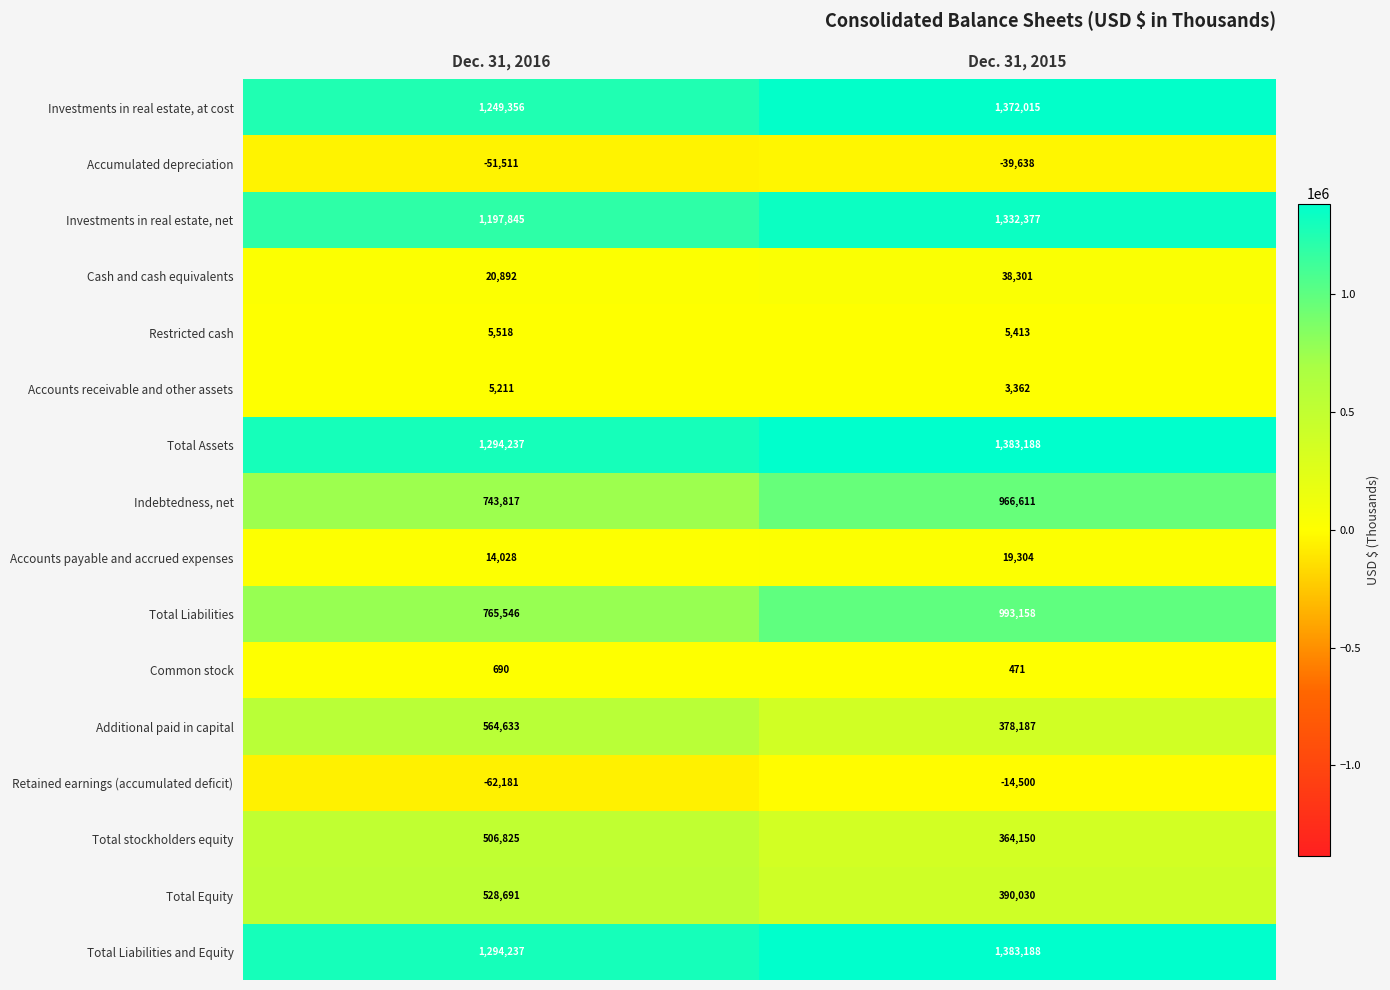

How many data points does each series have?

2